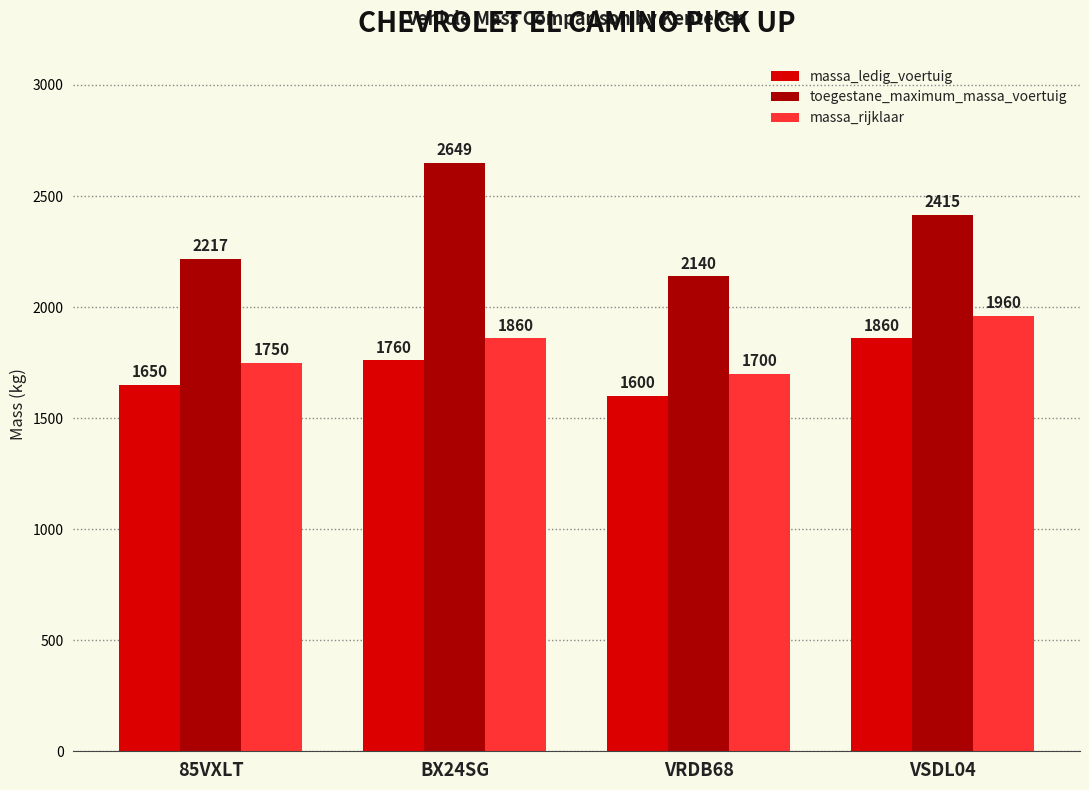

Reading left to right, what are all the values shown in this chart?

massa_ledig_voertuig: 85VXLT=1650	BX24SG=1760	VRDB68=1600	VSDL04=1860
toegestane_maximum_massa_voertuig: 85VXLT=2217	BX24SG=2649	VRDB68=2140	VSDL04=2415
massa_rijklaar: 85VXLT=1750	BX24SG=1860	VRDB68=1700	VSDL04=1960